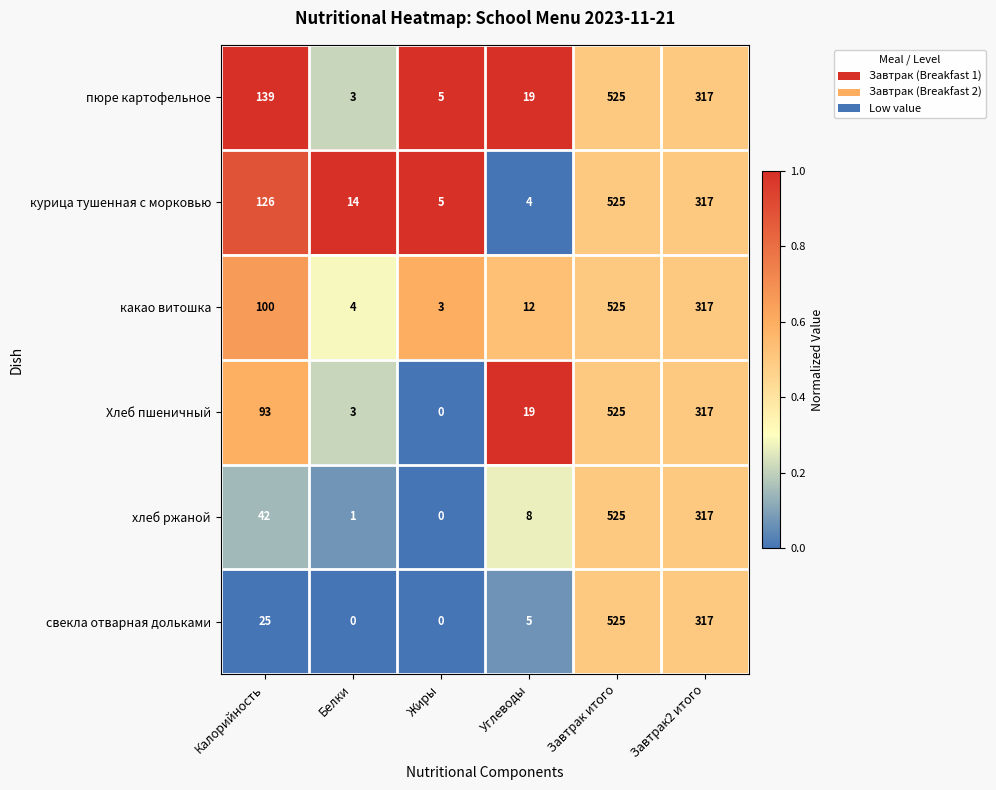

At which category is the sum across all series the highest?

Завтрак итого